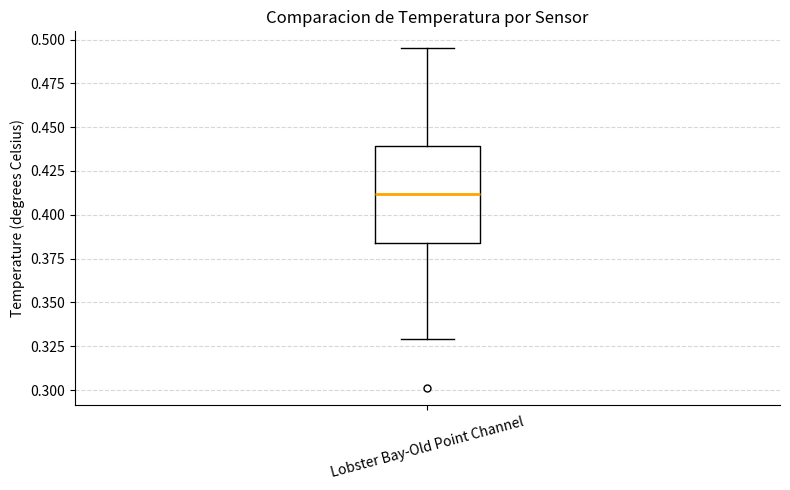

Where is the upper edge of the box for Lobster Bay-Old Point Channel on the y-axis? The values are not printed on the chart, so give them approximately, as read against the axis.

0.440